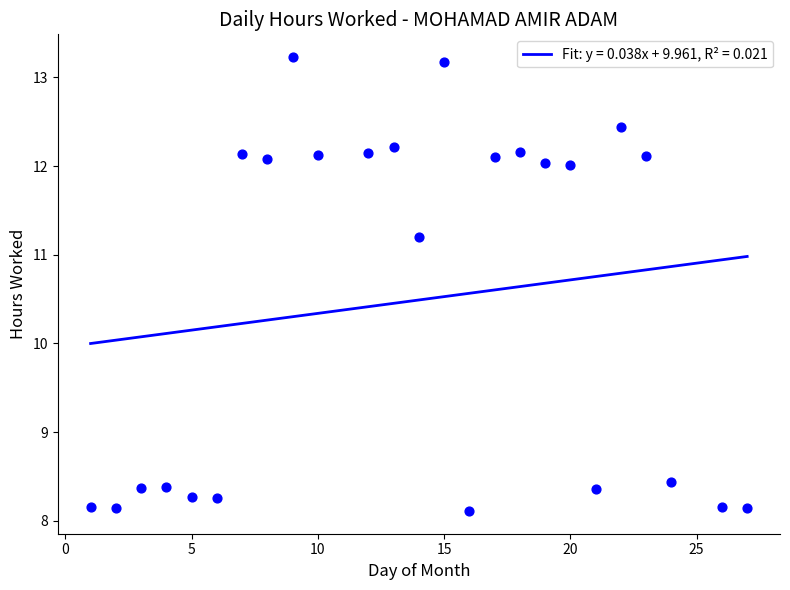

Which has a higher value, 2 or 14?

14